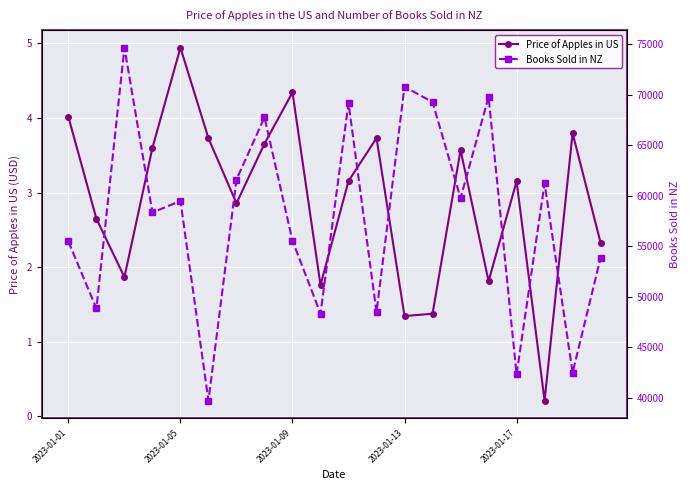

List the series in order of their peak value, highest first.

Books Sold in NZ, Price of Apples in US